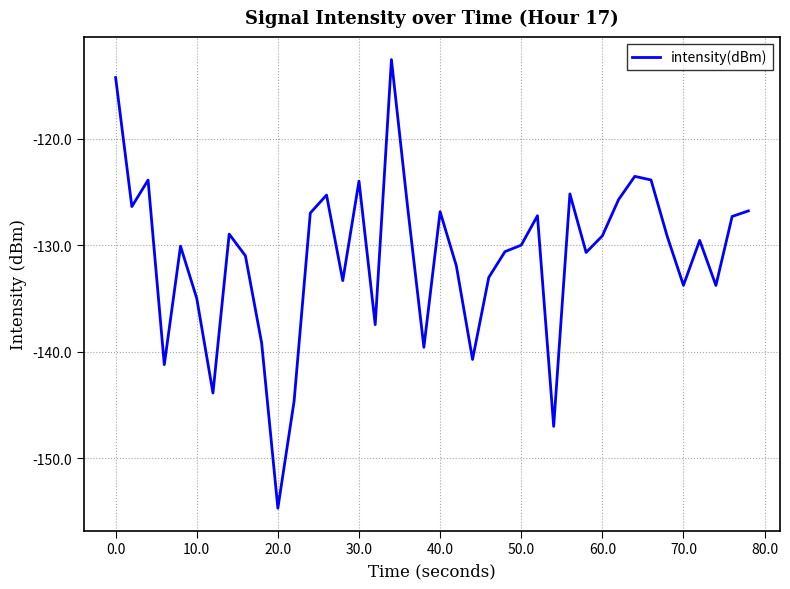

What is the difference between the second highest and second lowest values?

32.8